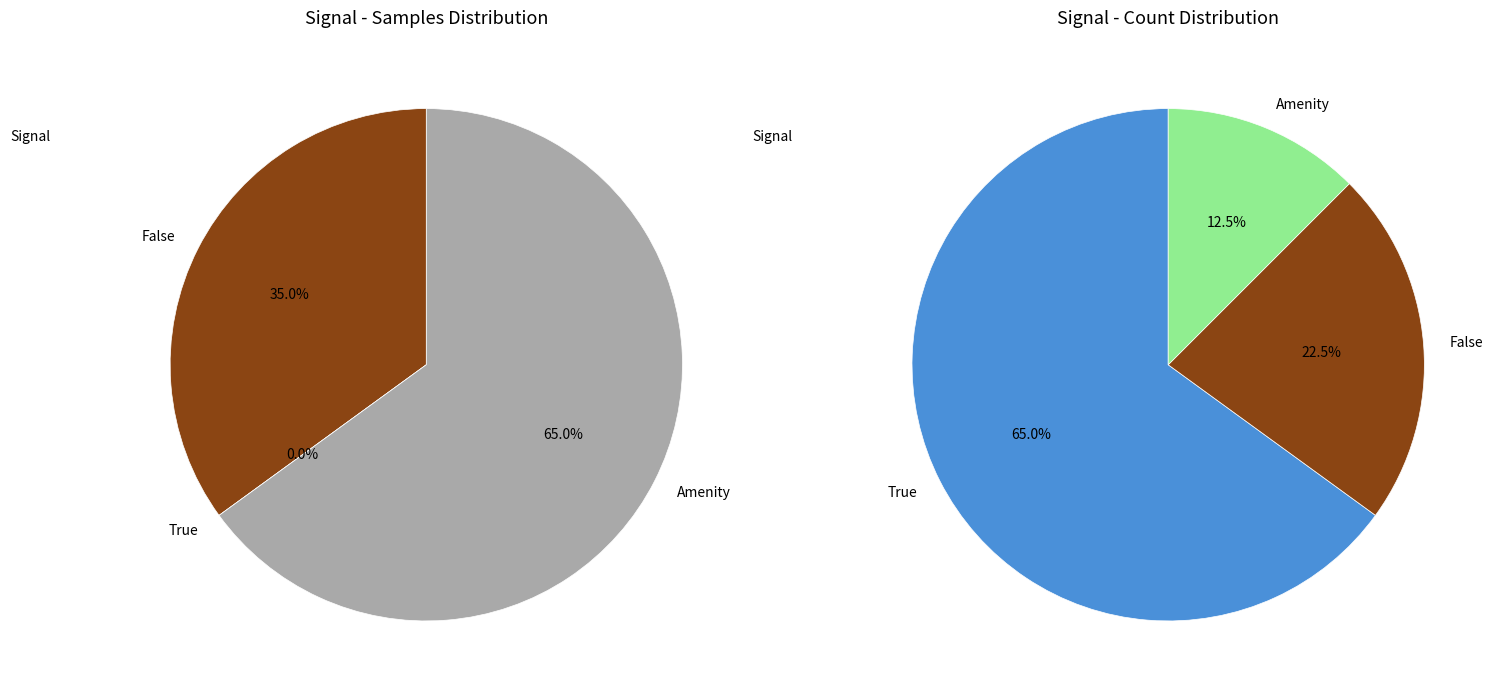

To the nearest percent, what portion does 13 represent?

3%